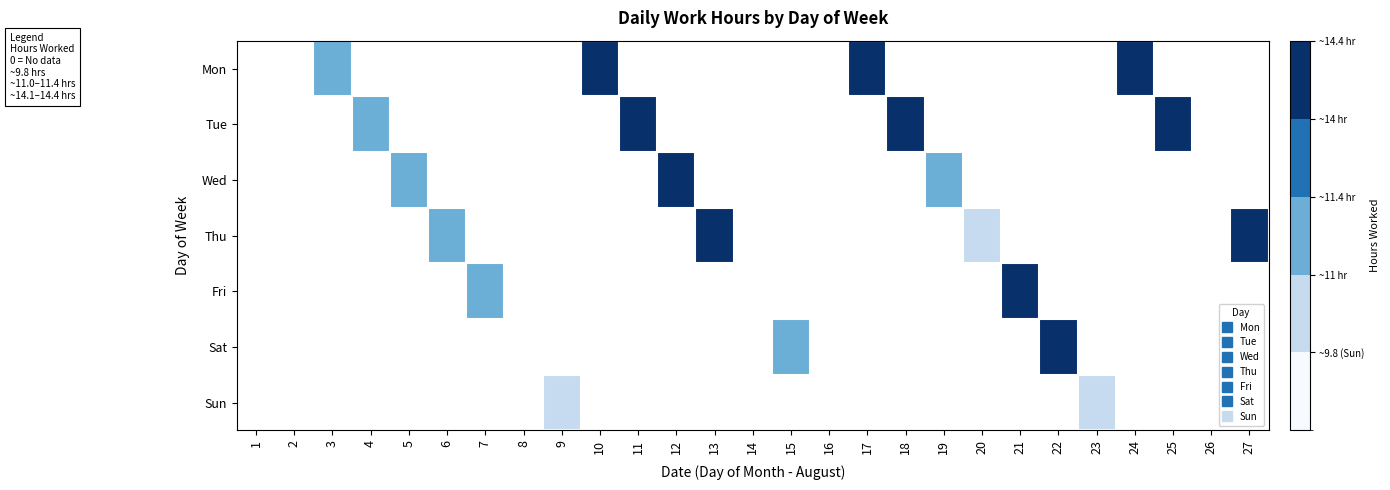

Which series has the largest range (max minus min)?

Fri